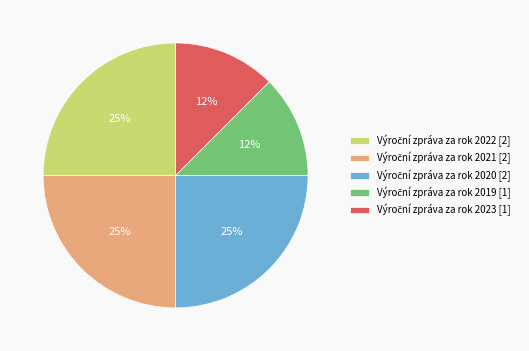

To the nearest percent, what is the average slice percentage?

20%